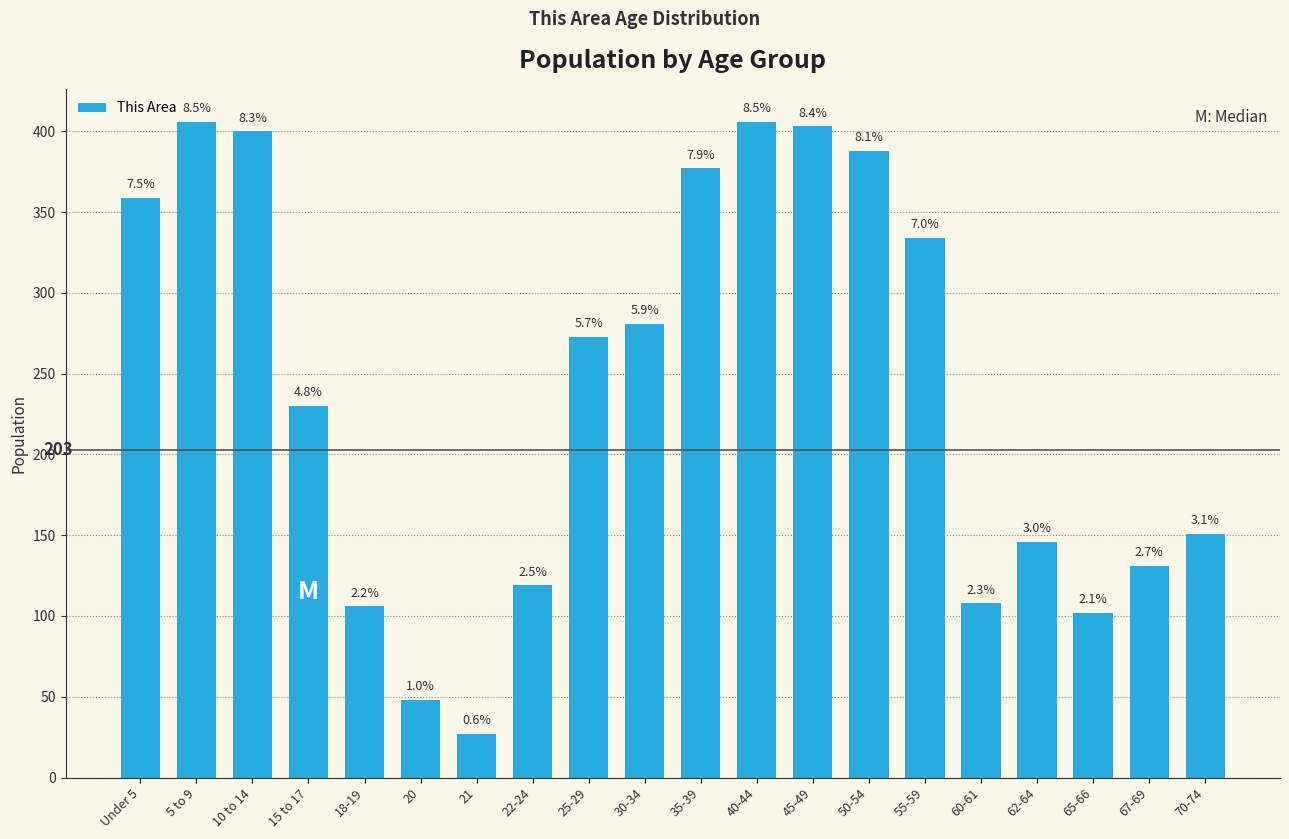

Reading right to left, extract all data points from this chart.

151	131	102	146	108	334	388	403	406	377	281	273	119	27	48	106	230	400	406	359